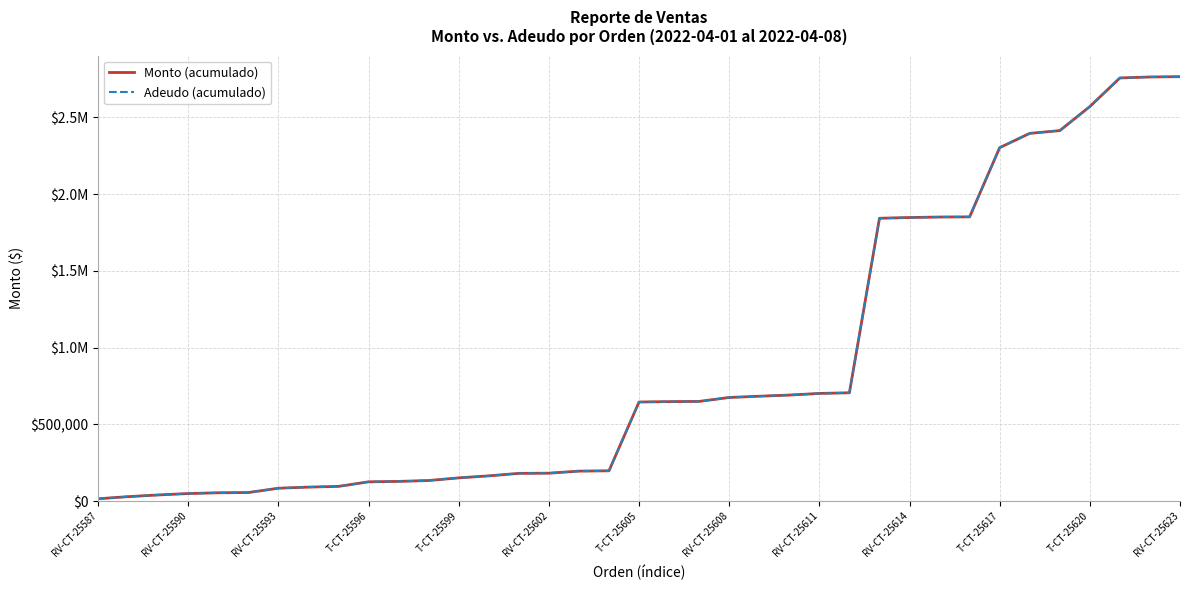

Does the chart display data point markers on the line(s)?

No